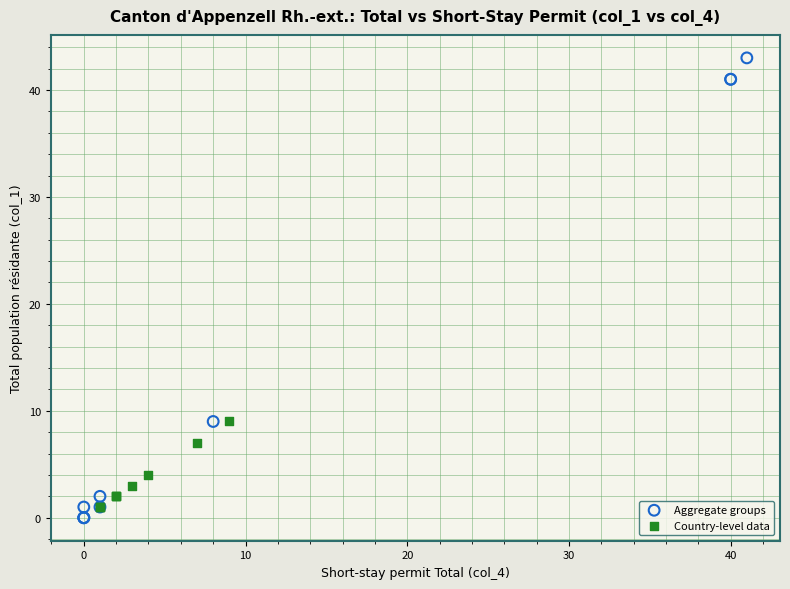

What are all the series names shown in the legend?

Aggregate groups, Country-level data